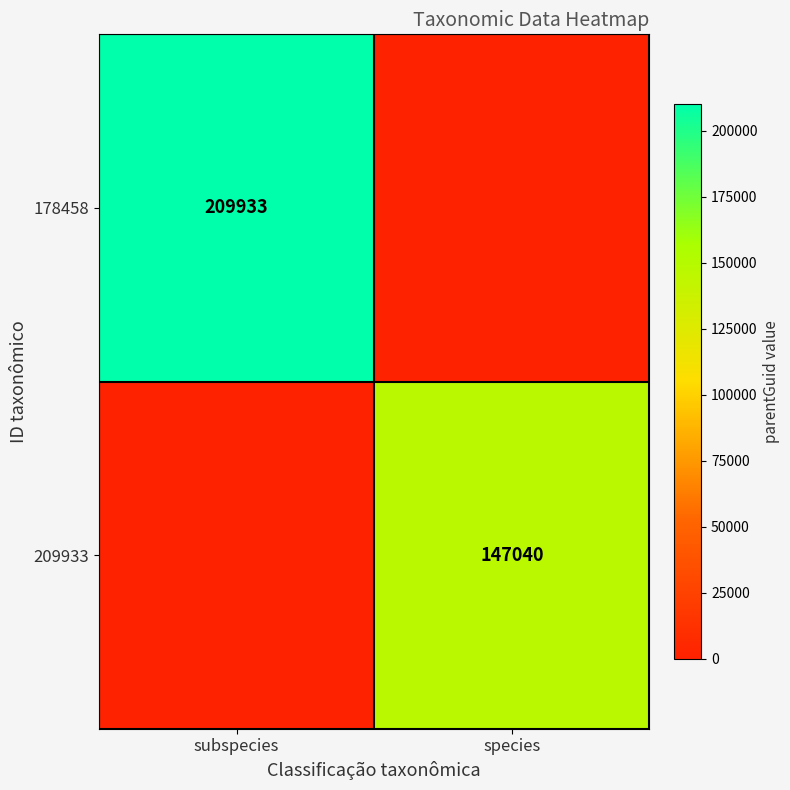

True or false: 178458 has a value of 79088 at subspecies.

False